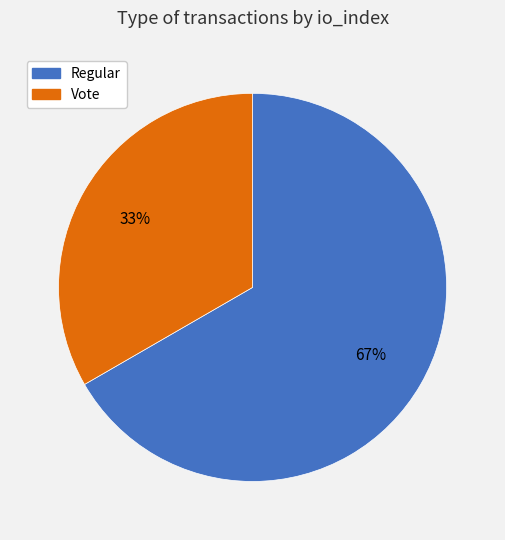

To the nearest percent, what is the combined percentage of Regular and Vote?

100%